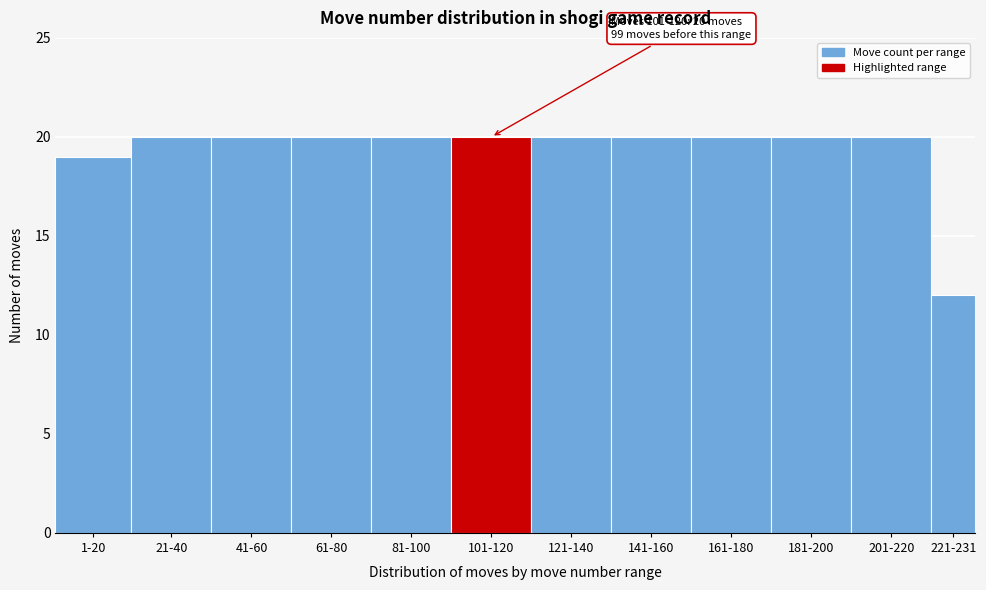

Reading right to left, list all the values displayed in this chart.

12	20	20	20	20	20	20	20	20	20	20	19